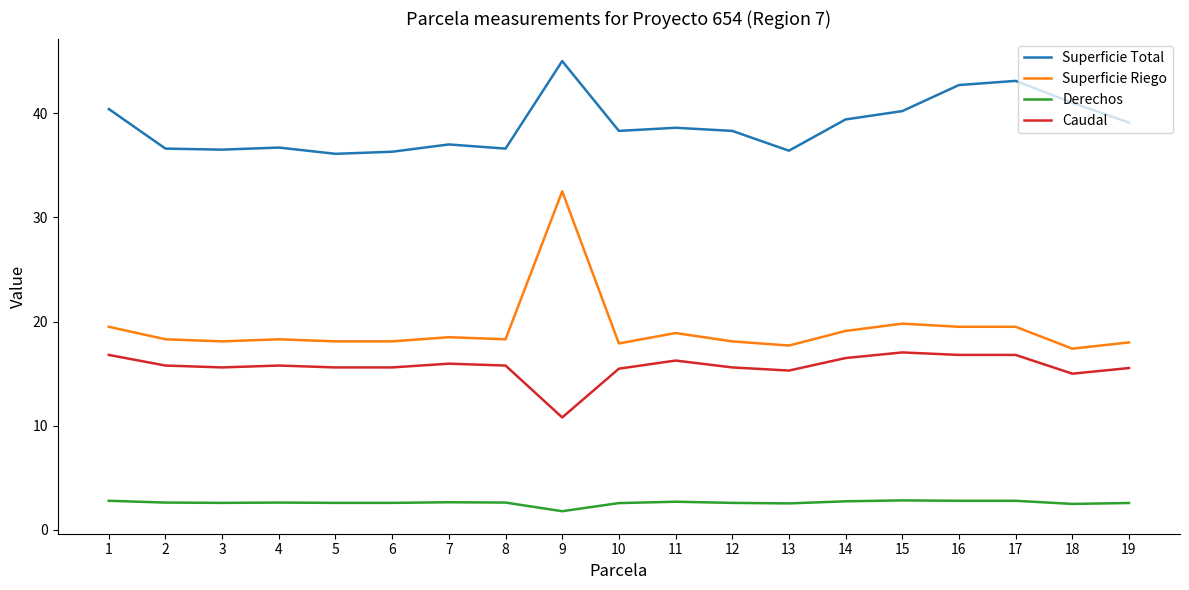

Does the chart display data point markers on the line(s)?

No